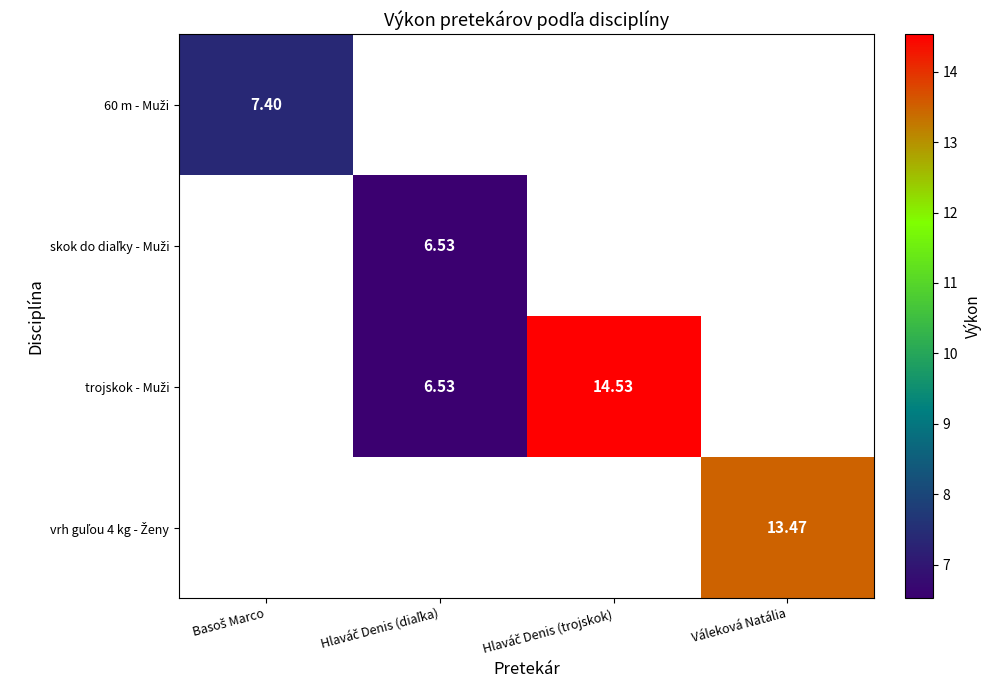

What is the highest value of the 60 m - Muži series?

7.4